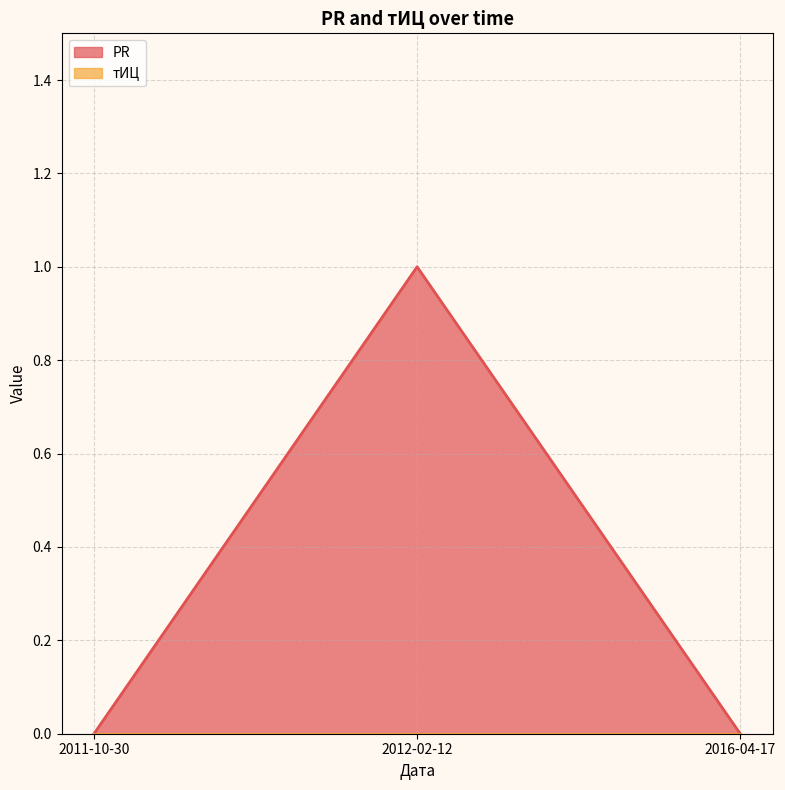

List the labels in order of value, largest first.

2012-02-12, 2011-10-30, 2016-04-17